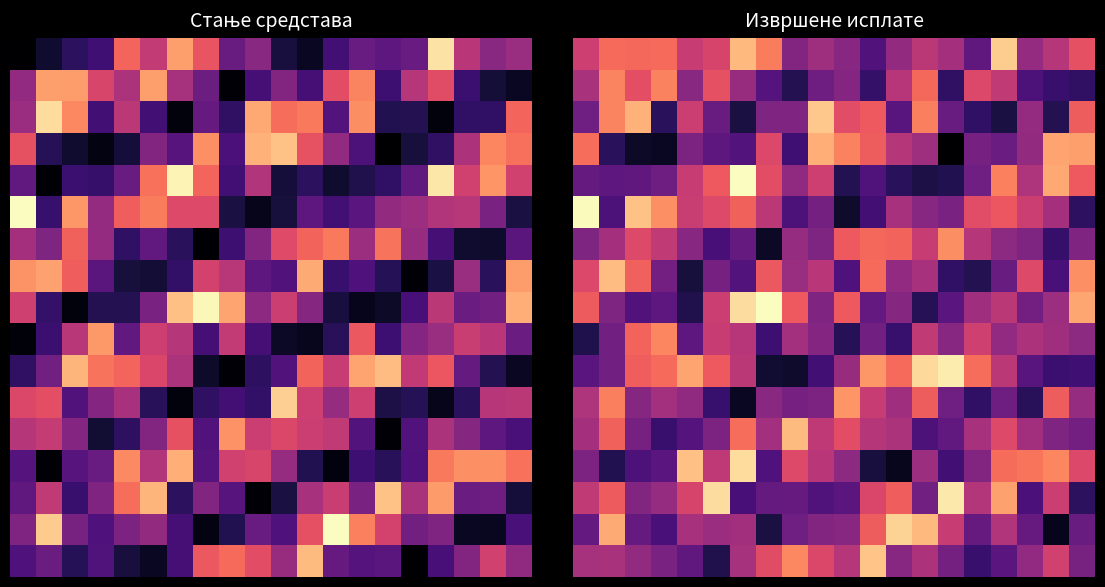

What is the smallest value displayed?

7280.6